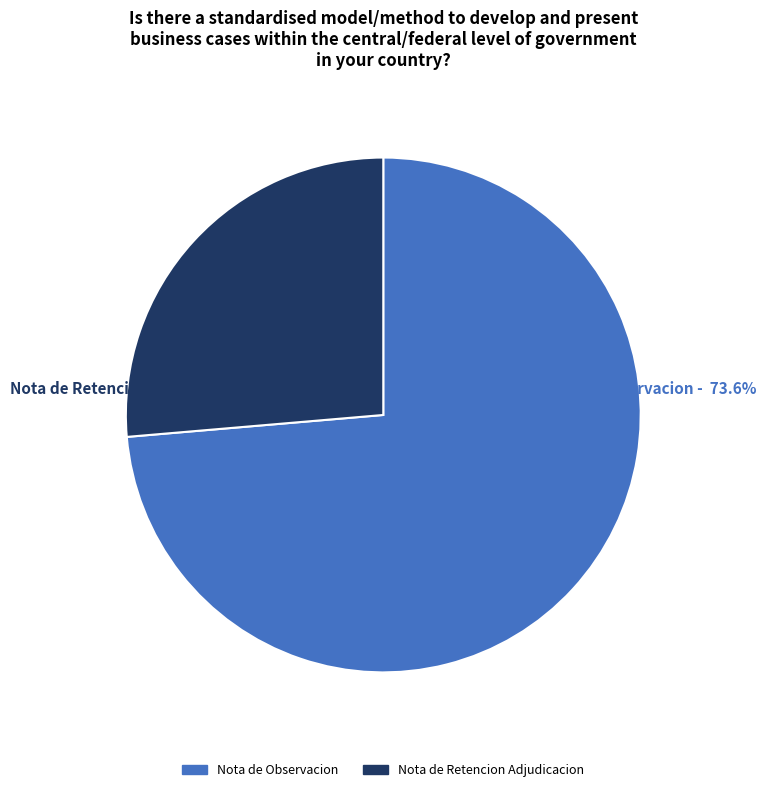

Is there a majority slice in this chart?

Yes